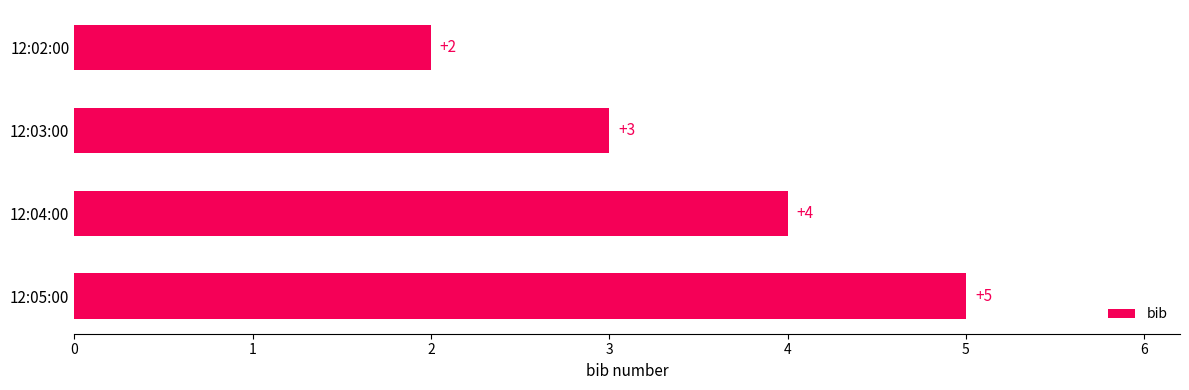

At which category does the chart reach its peak across all series?

12:05:00